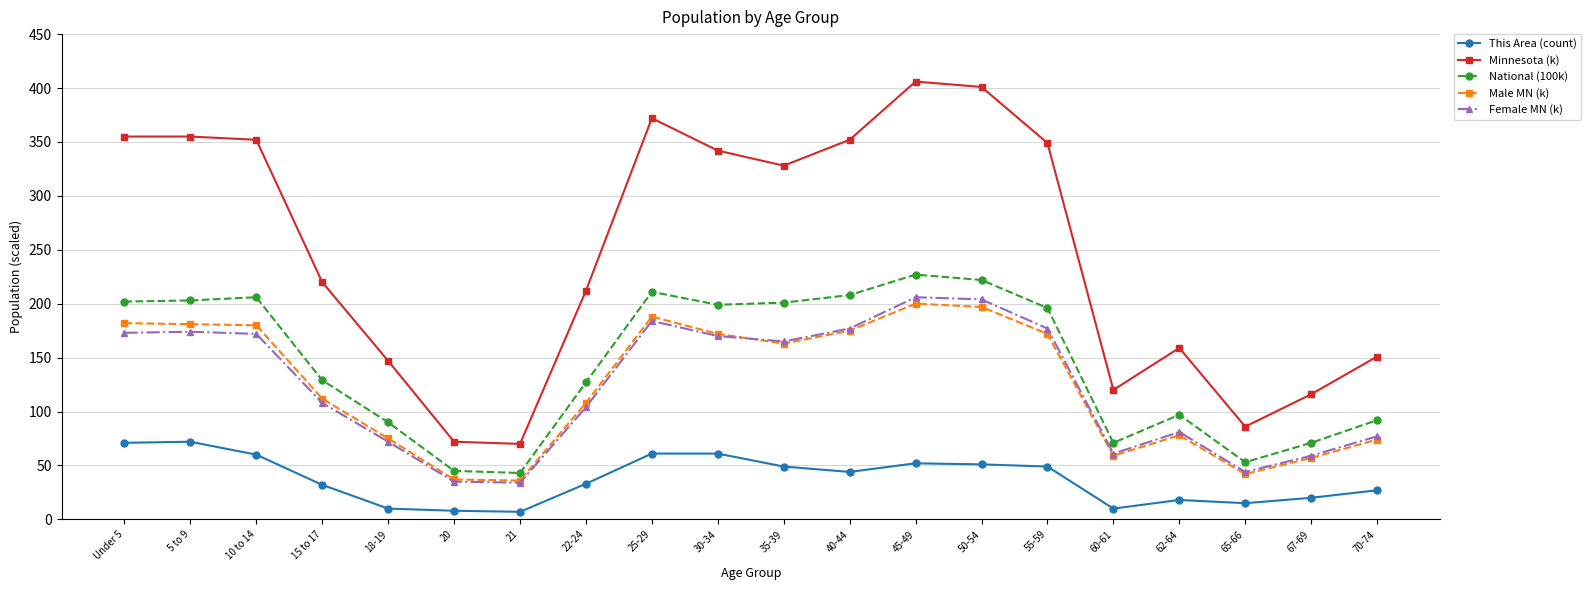

What are all the series names shown in the legend?

This Area (count), Minnesota (k), National (100k), Male MN (k), Female MN (k)